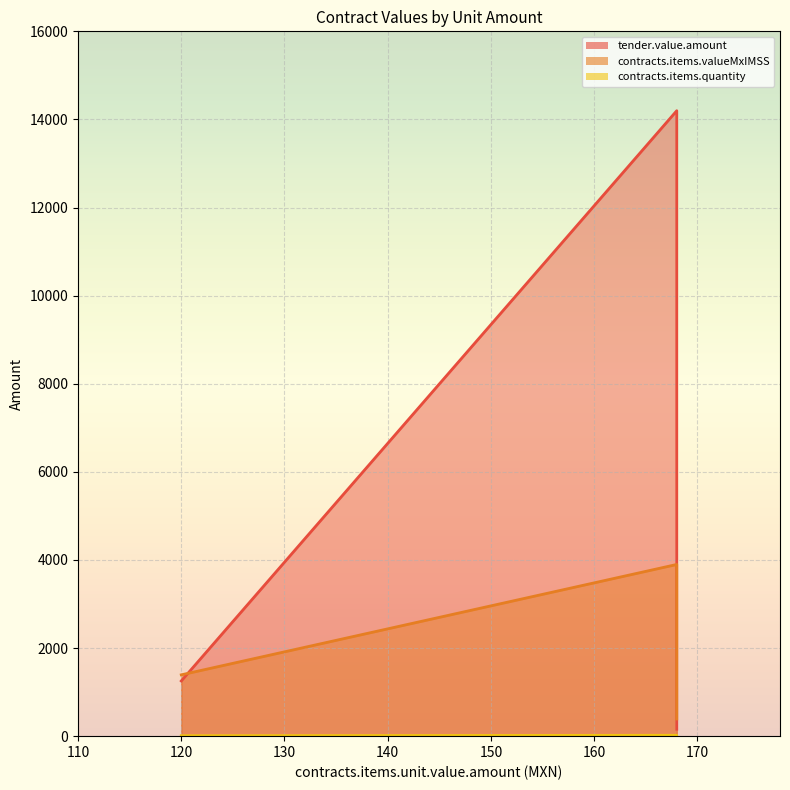

Where is tender.value.amount nearest to the value 7177?

120